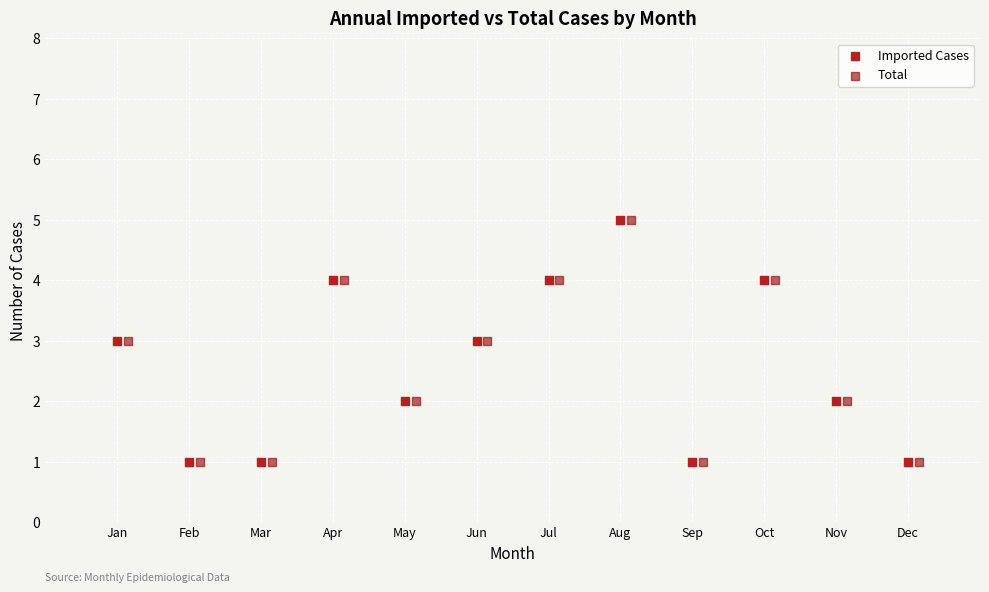

What are all the series names shown in the legend?

Imported Cases, Total